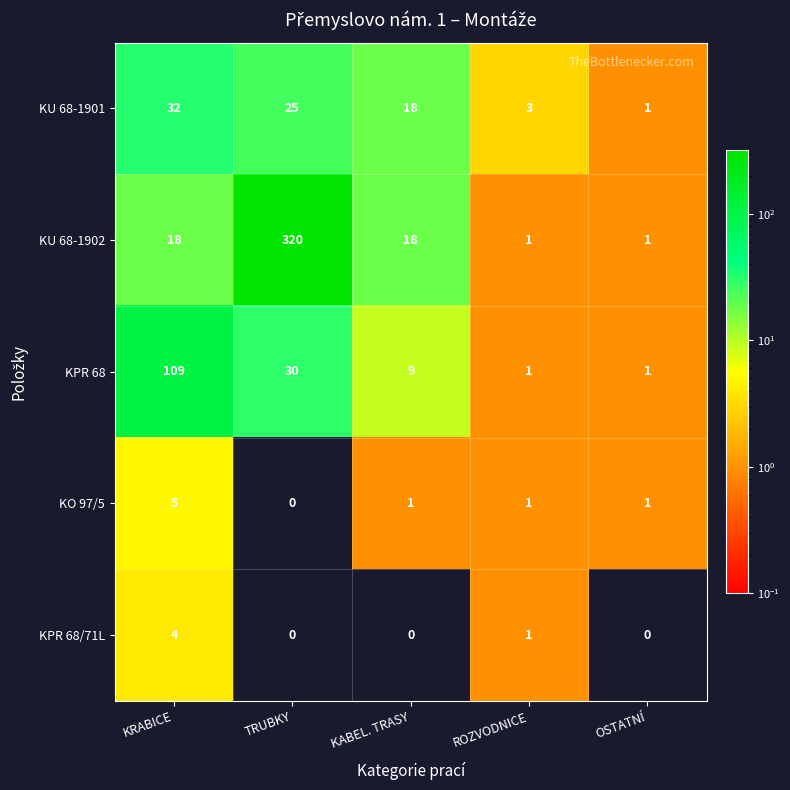

Which category has the highest value in the KU 68-1901 series?

KRABICE